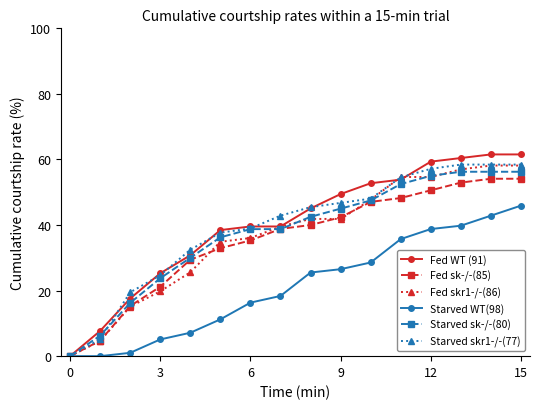

What is the value of the Fed WT (91) point at the 12th from the left?

53.8